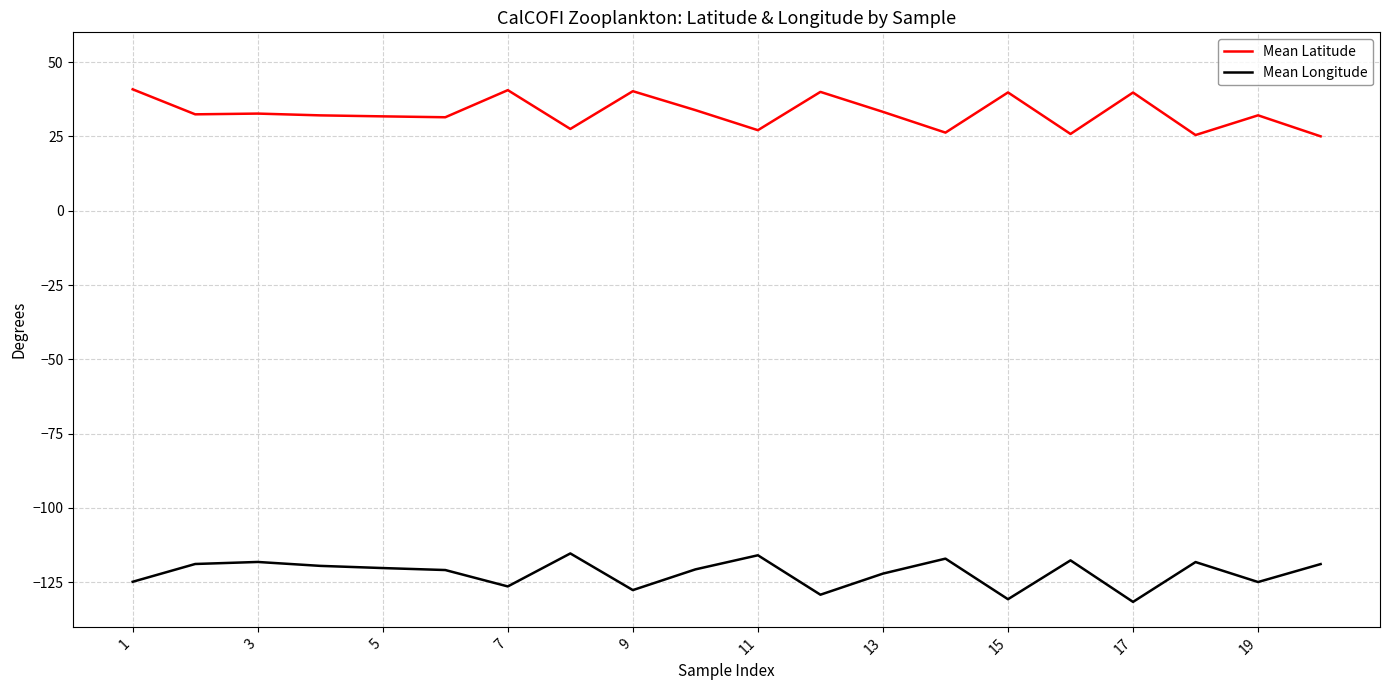

How many values in the Mean Longitude series are below -120?

11